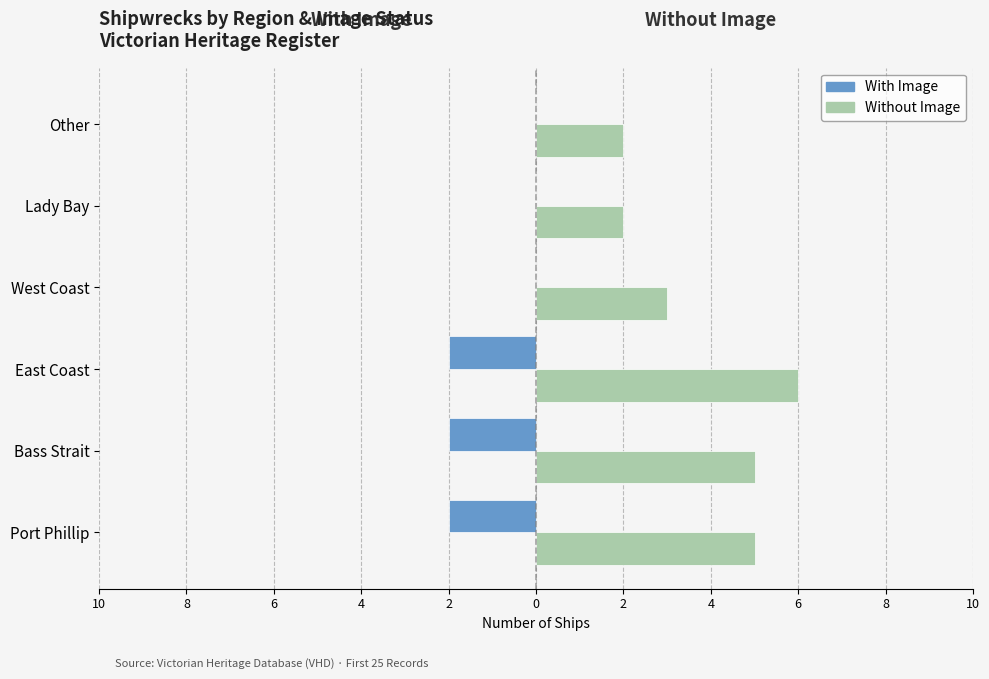

What are all the series names shown in the legend?

With Image, Without Image